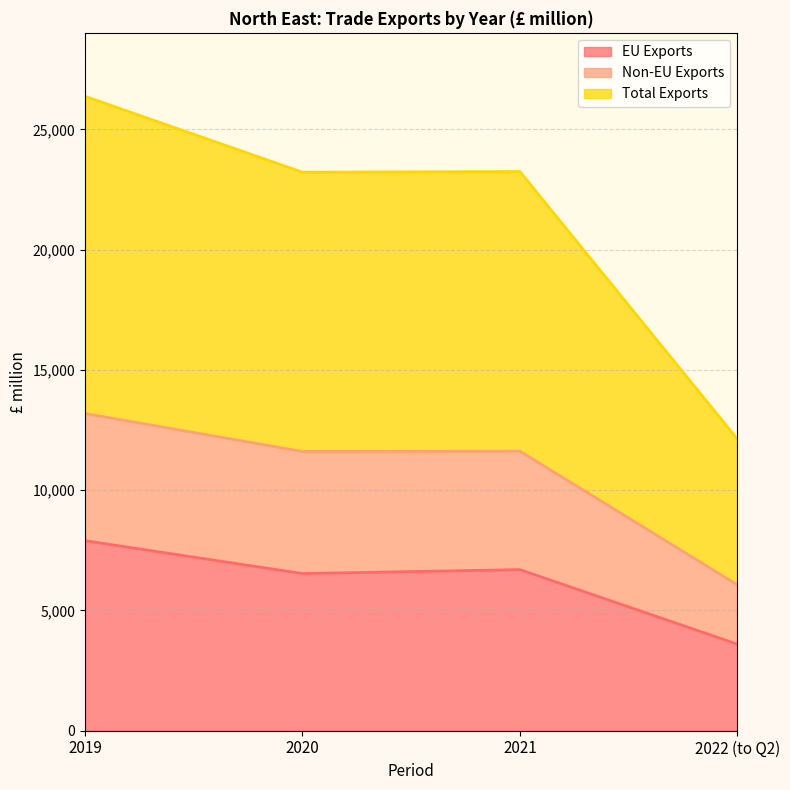

At which category is the sum across all series the highest?

2019